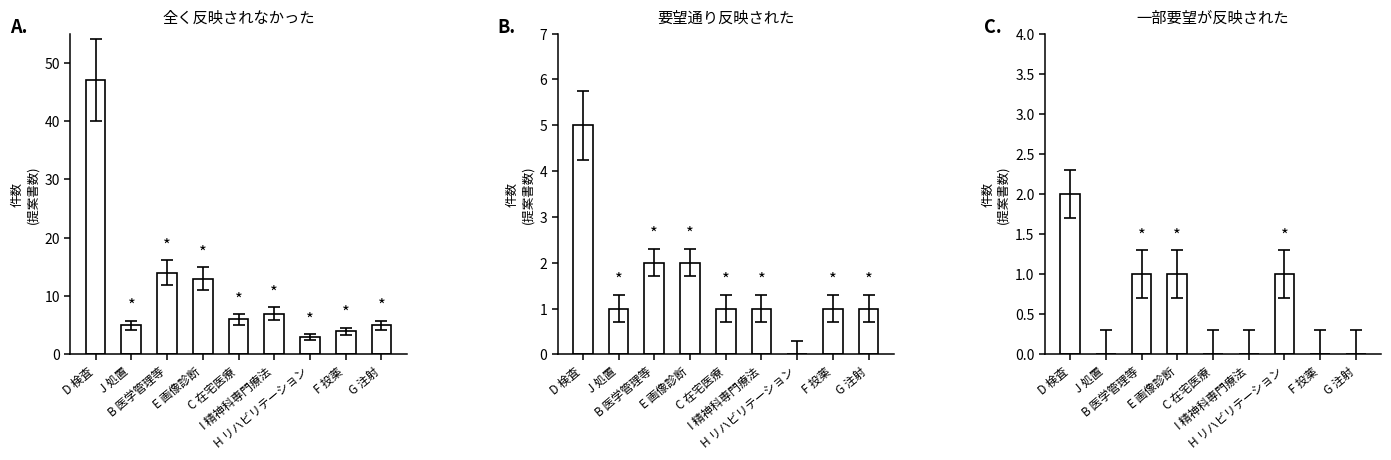

Rank the series at G 注射 from lowest to highest value.

一部要望が反映された, 要望通り反映された, 全く反映されなかった